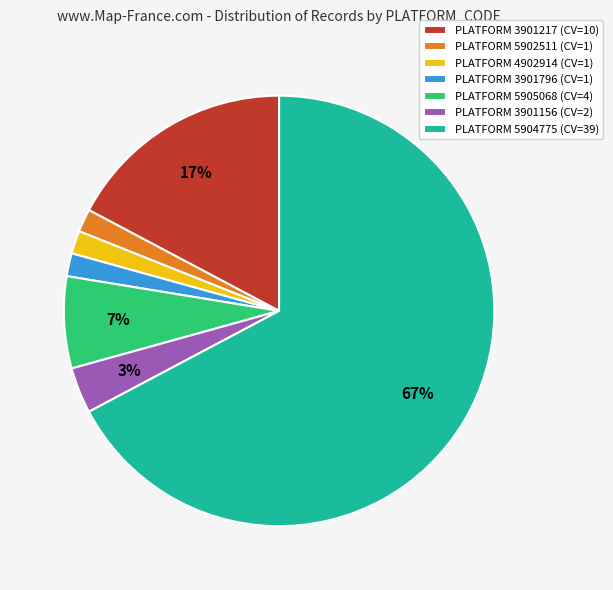

Does any single category account for the majority?

Yes